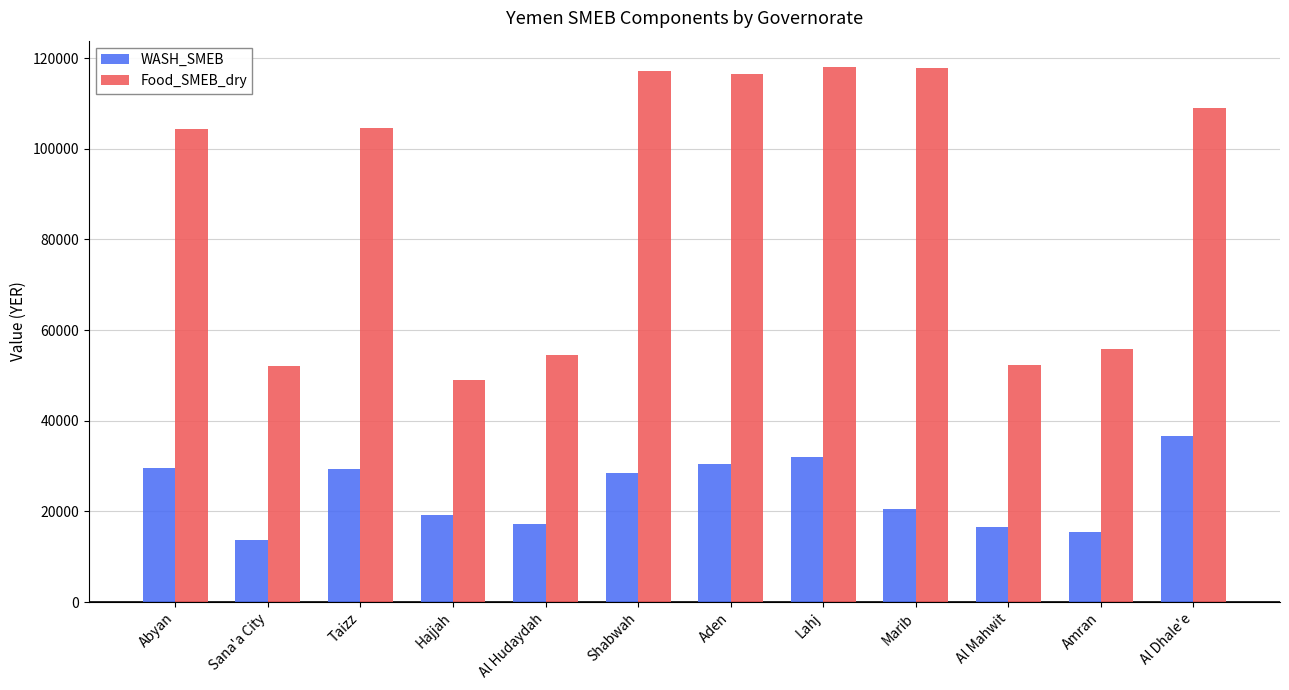

What is the difference between the second highest and second lowest values in the Food_SMEB_dry series?

65702.5